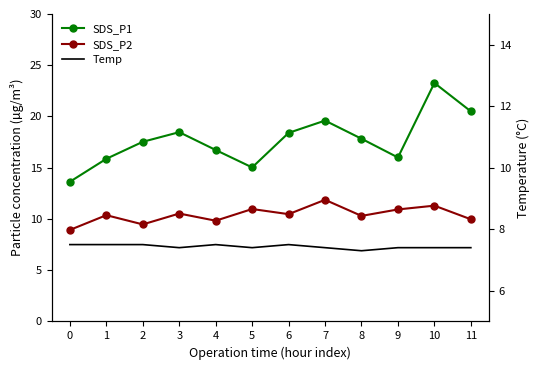

True or false: SDS_P1 and Temp cross at least once.

False